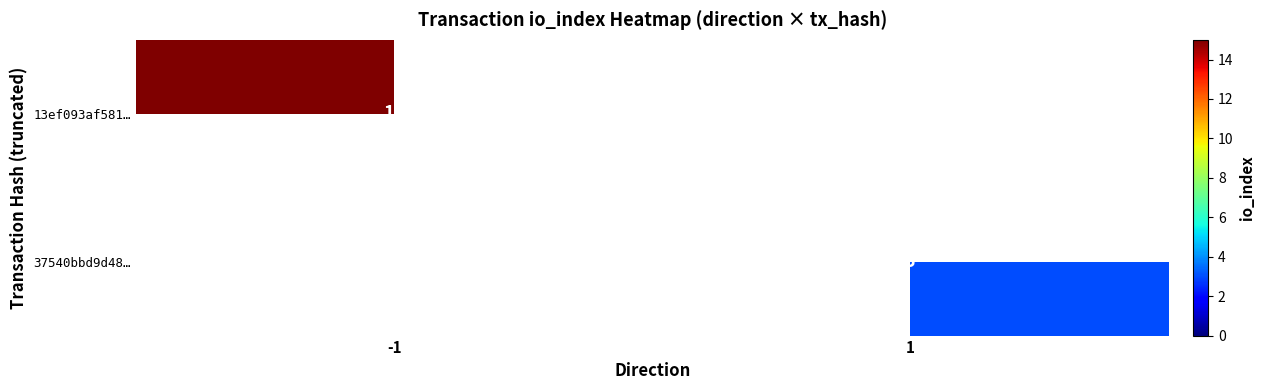

Is the value of 13ef093af581… at -1 greater than the value of 37540bbd9d48… at 1?

Yes